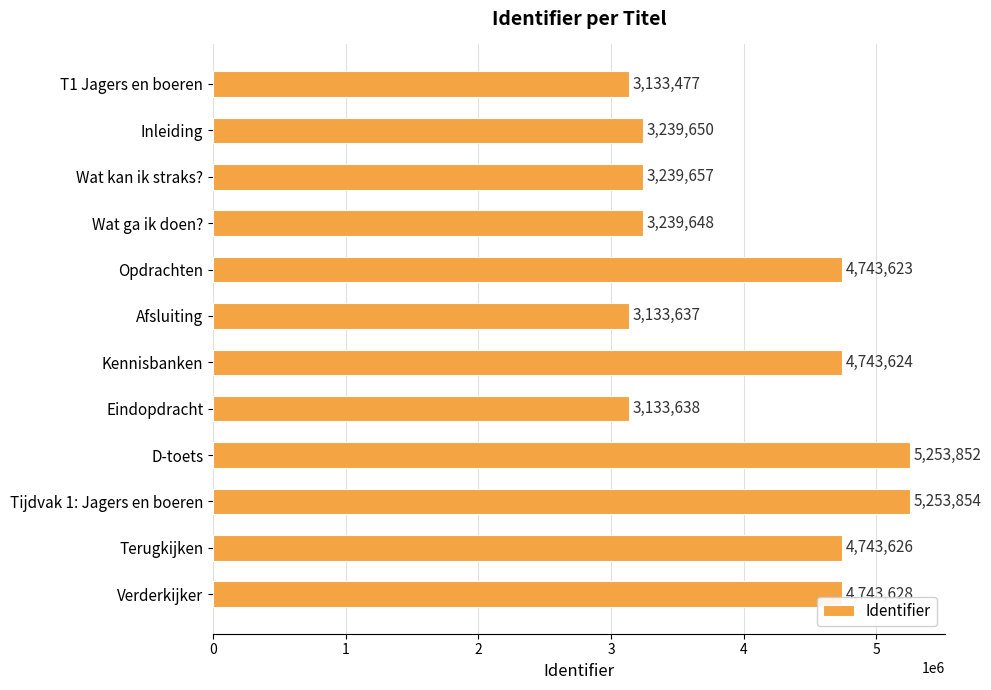

Reading top to bottom, list all the values displayed in this chart.

3133477	3239650	3239657	3239648	4743623	3133637	4743624	3133638	5253852	5253854	4743626	4743628